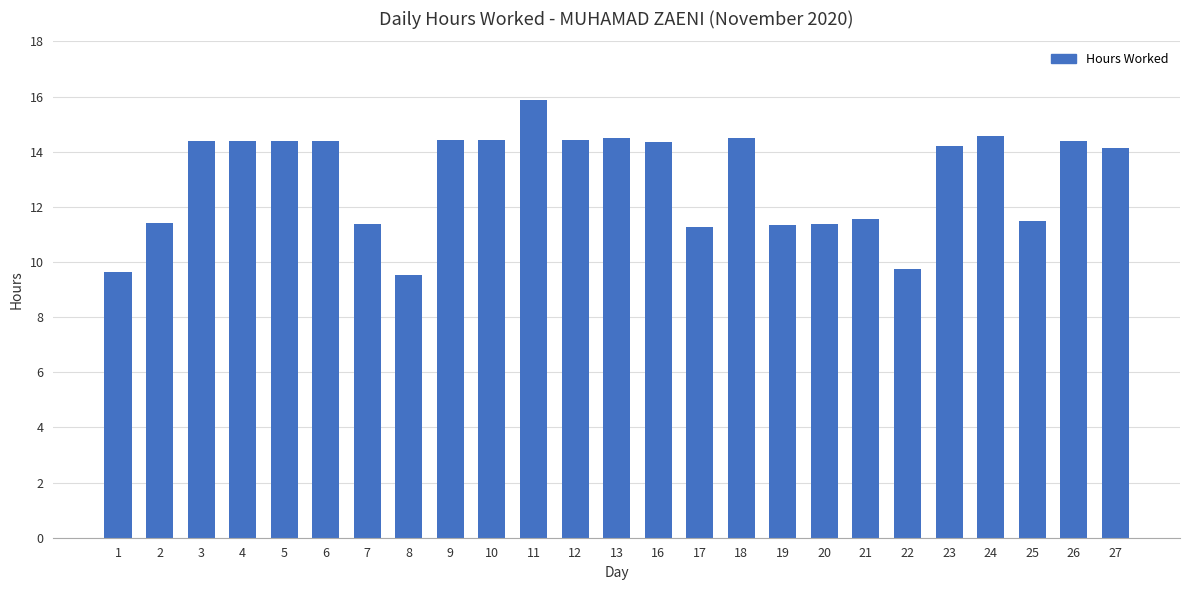

Is it true that the value at 20 is 15.8?

False